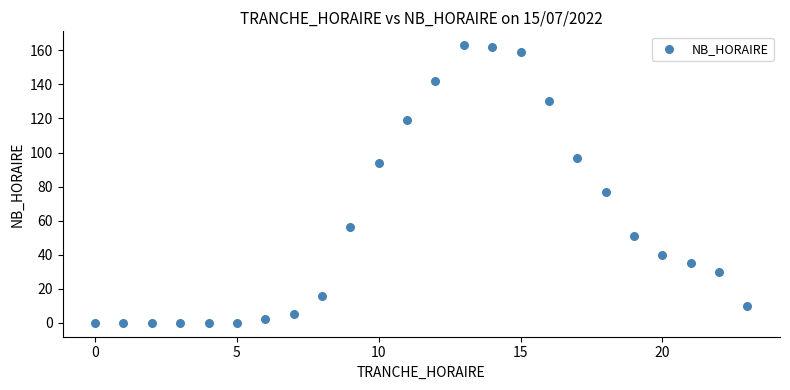

What is the range of X values (max minus min)?

23